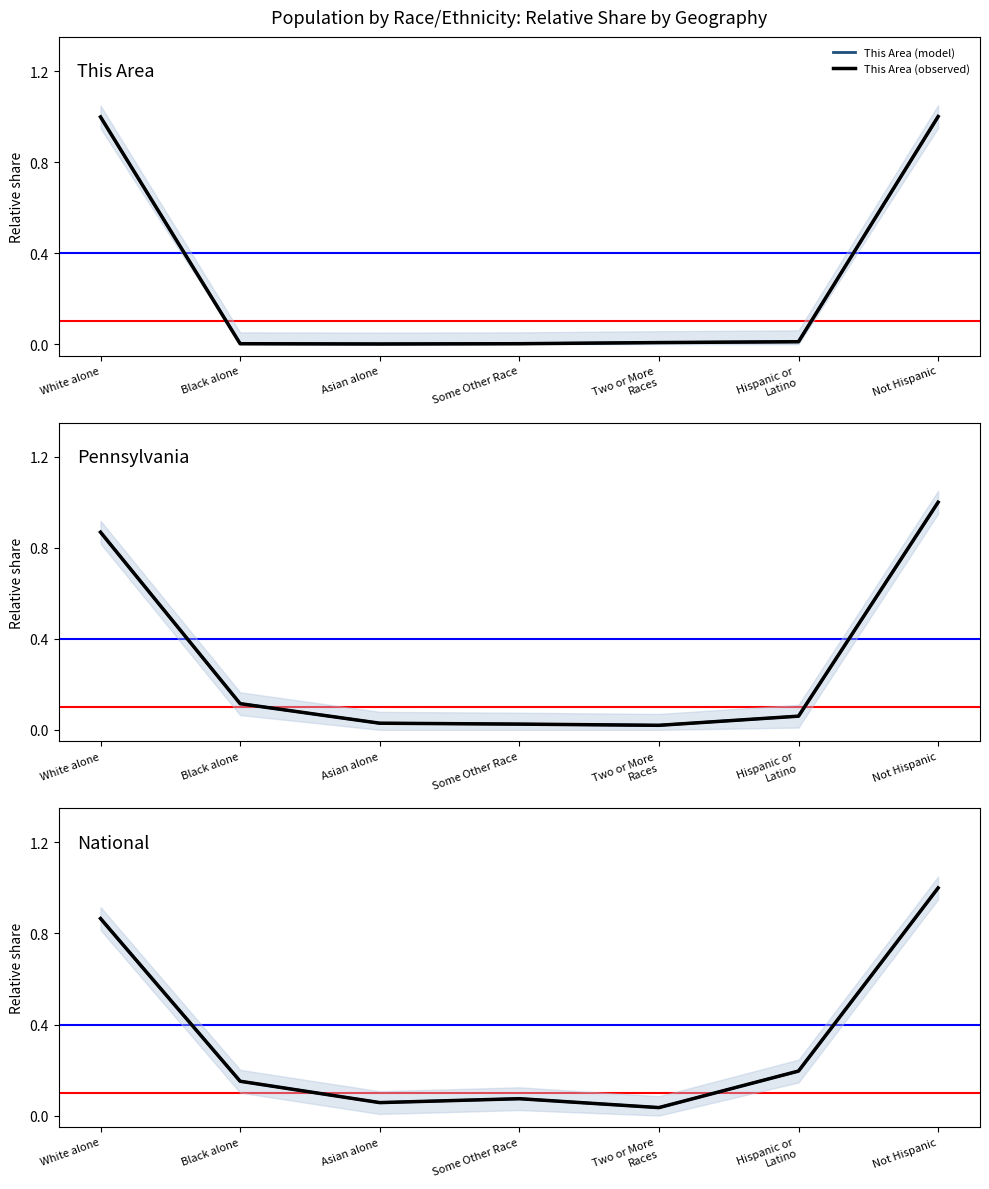

Reading left to right, extract all data points from this chart.

This Area (model): White alone=1.0	Black alone=0.0	Asian alone=0.0	Some Other Race=0.0	Two or More
Races=0.0	Hispanic or
Latino=0.0	Not Hispanic=1.0
This Area (observed): White alone=1.0	Black alone=0.0	Asian alone=0.0	Some Other Race=0.0	Two or More
Races=0.0	Hispanic or
Latino=0.0	Not Hispanic=1.0
Pennsylvania (model): White alone=0.9	Black alone=0.1	Asian alone=0.0	Some Other Race=0.0	Two or More
Races=0.0	Hispanic or
Latino=0.1	Not Hispanic=1.0
Pennsylvania (observed): White alone=0.9	Black alone=0.1	Asian alone=0.0	Some Other Race=0.0	Two or More
Races=0.0	Hispanic or
Latino=0.1	Not Hispanic=1.0
National (model): White alone=0.9	Black alone=0.2	Asian alone=0.1	Some Other Race=0.1	Two or More
Races=0.0	Hispanic or
Latino=0.2	Not Hispanic=1.0
National (observed): White alone=0.9	Black alone=0.2	Asian alone=0.1	Some Other Race=0.1	Two or More
Races=0.0	Hispanic or
Latino=0.2	Not Hispanic=1.0